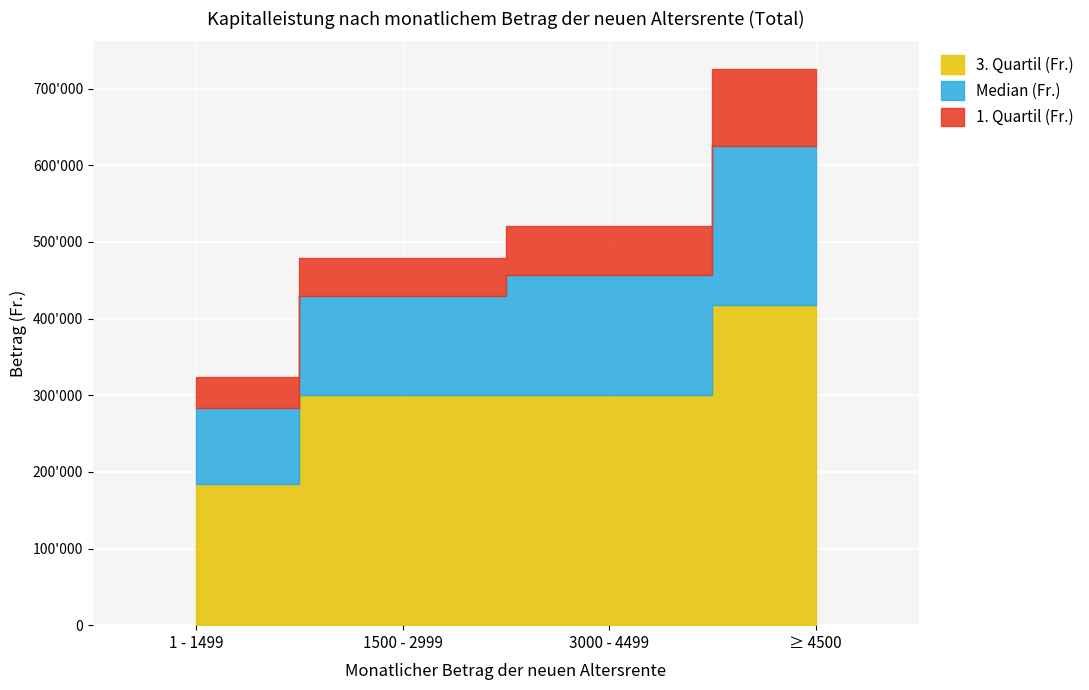

Is it true that 1. Quartil (Fr.) equals 86565 at 3000 - 4499?

False